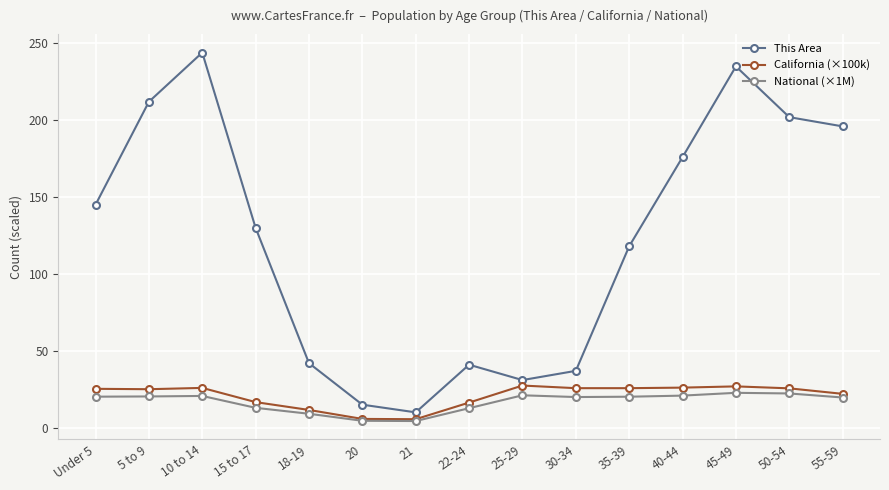

What position from the left is 55-59?

15